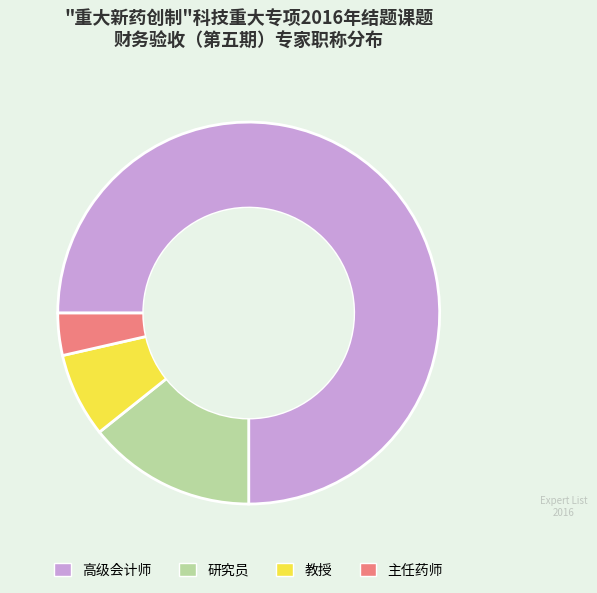

The 高级会计师 slice represents 75% of the pie. True or false?

True